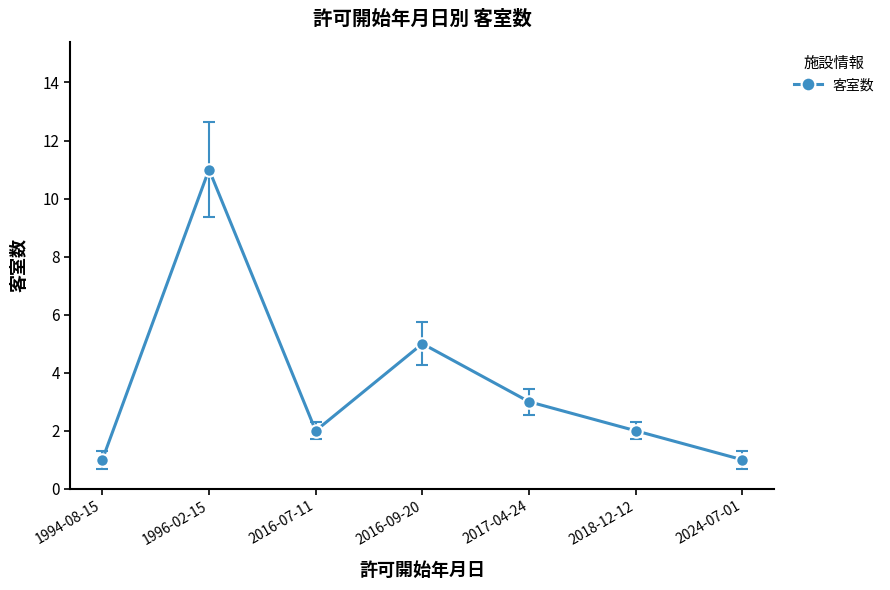

Which label corresponds to the largest value in the chart?

1996-02-15